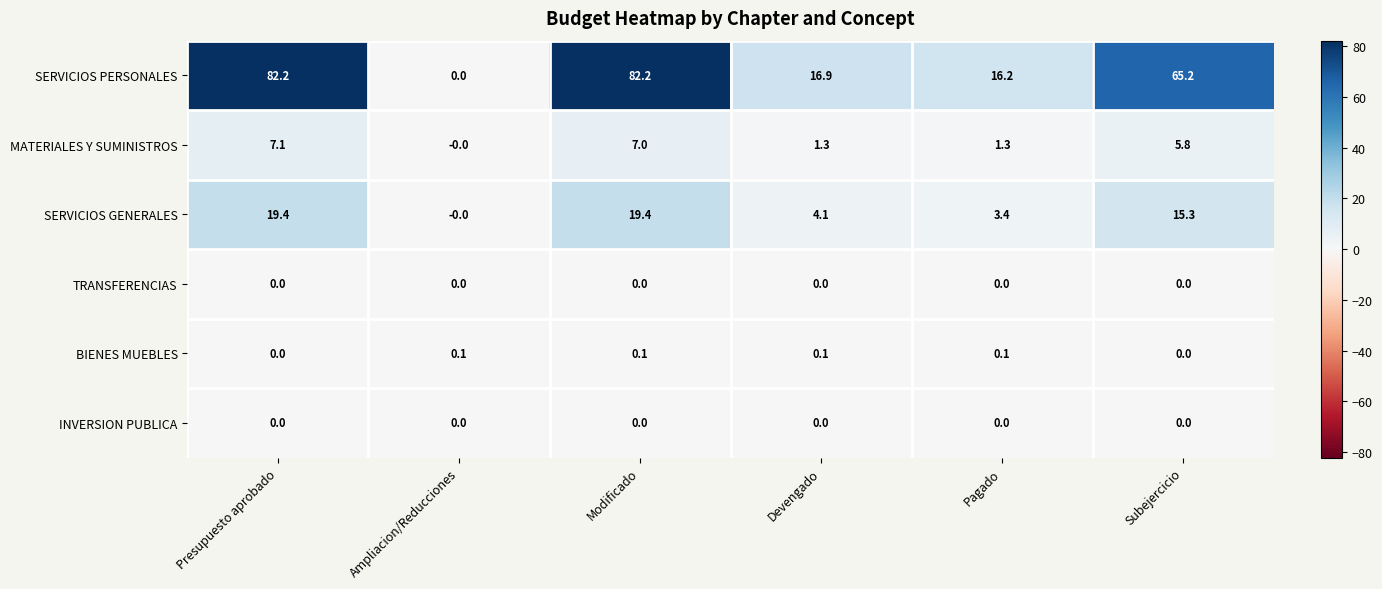

Between Presupuesto aprobado and Devengado, which series saw the biggest shift?

SERVICIOS PERSONALES